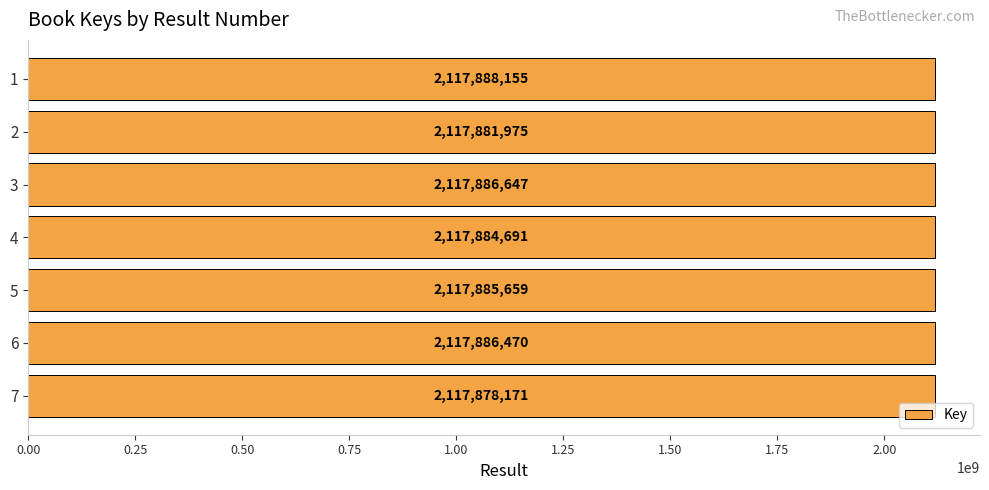

Is it true that the value at 4 is 931984877?

False